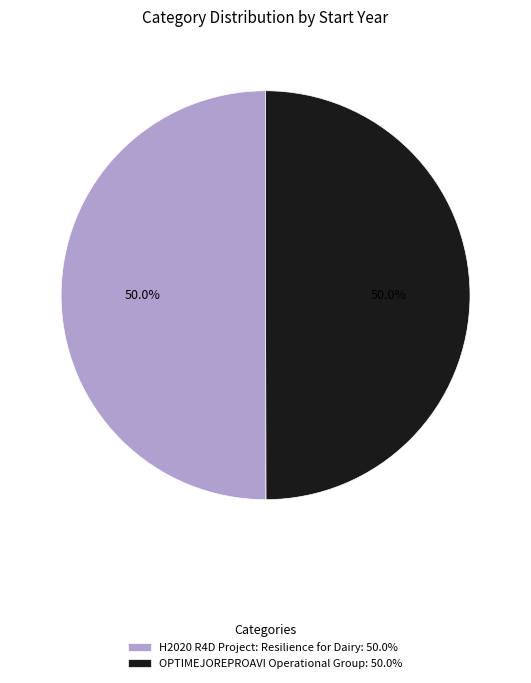

What is the ratio of the value at OPTIMEJOREPROAVI Operational Group: 50.0% to the value at H2020 R4D Project: Resilience for Dairy: 50.0%?

1.0